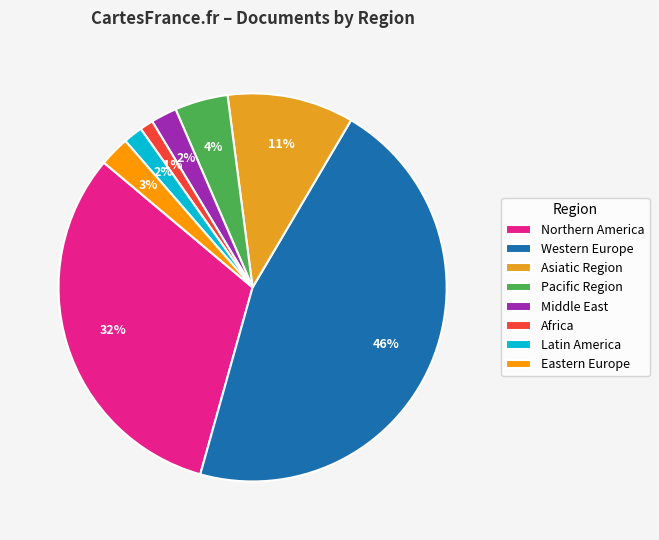

To the nearest percent, what percentage of the pie is Middle East?

2%